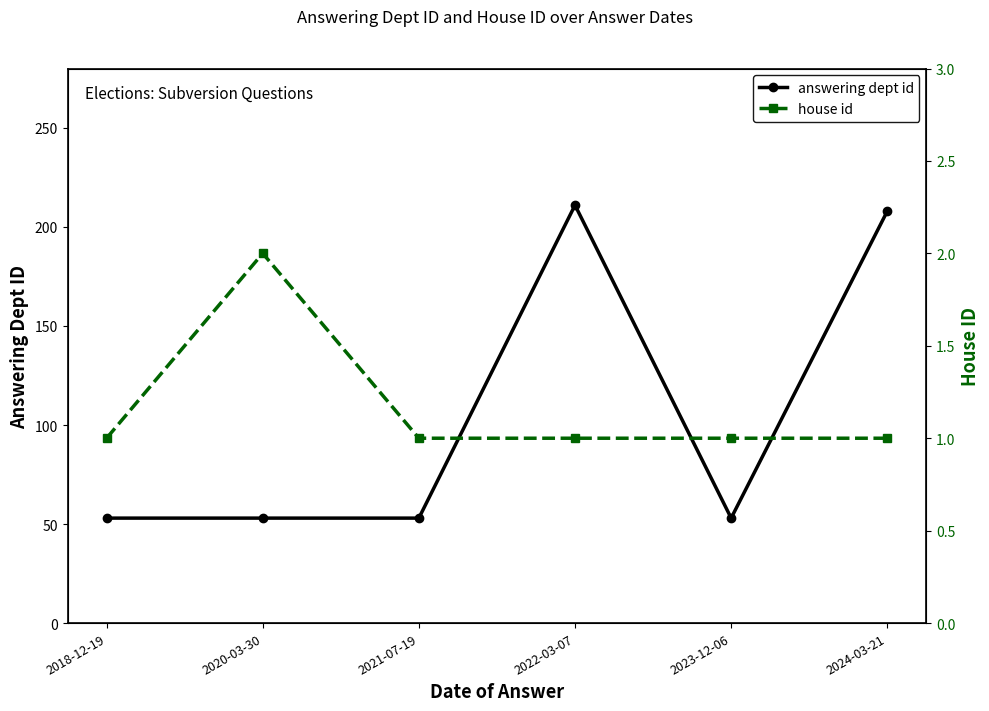

What are all the series names shown in the legend?

answering dept id, house id